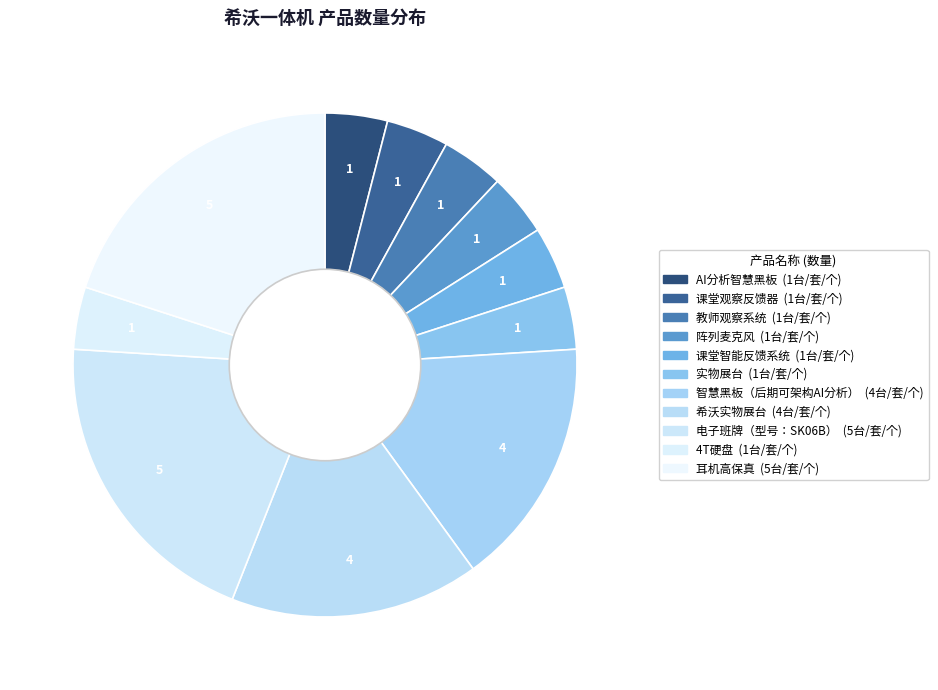

To the nearest percent, what percentage of the pie is 希沃实物展台?

16%